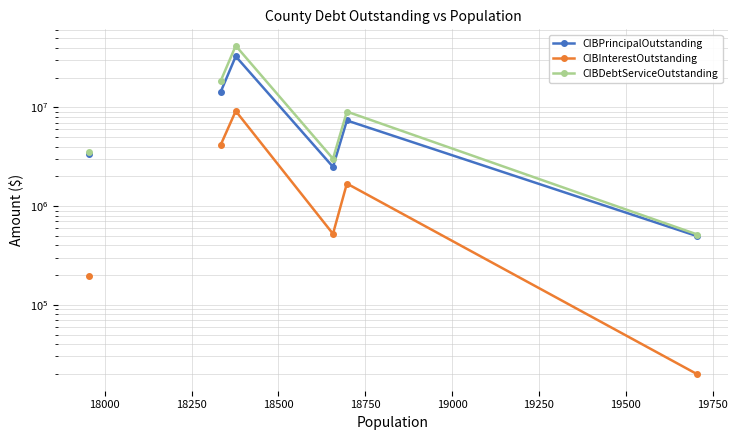

Count the CIBInterestOutstanding values in the range 19800 to 9159053.

5